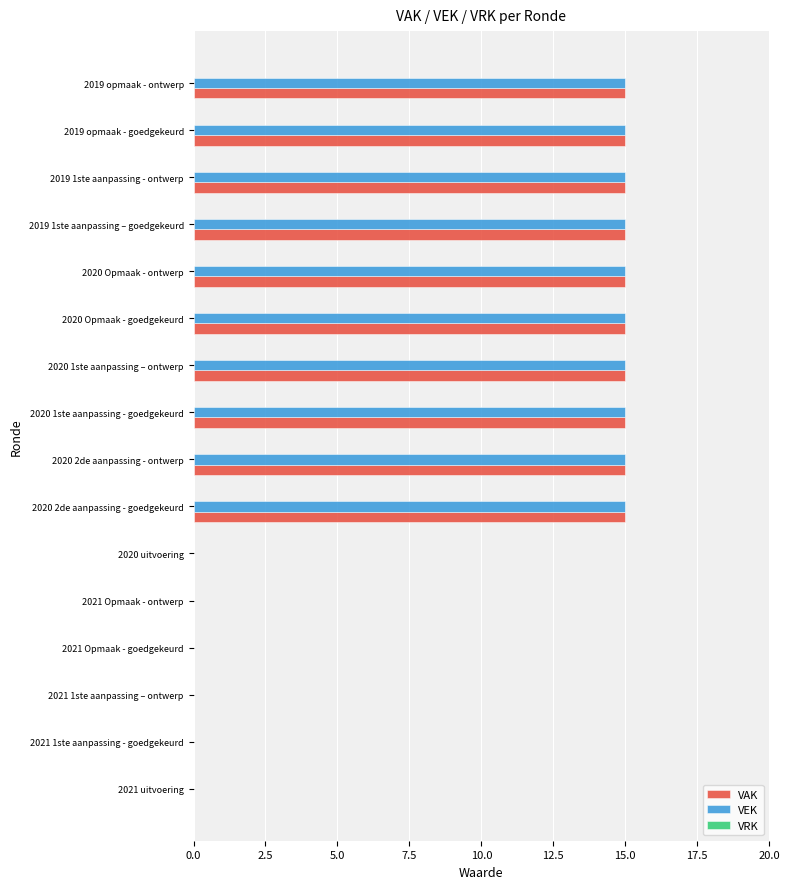

The value of VAK at 2021 1ste aanpassing - goedgekeurd is 6. True or false?

False